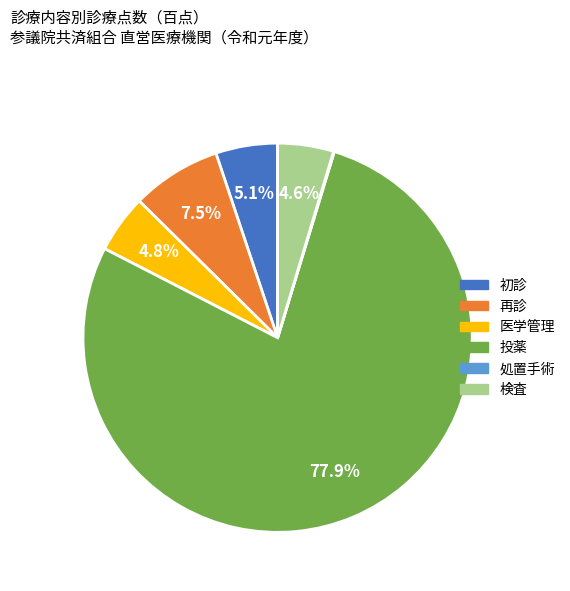

Does 検査 account for over 50% of the chart?

No